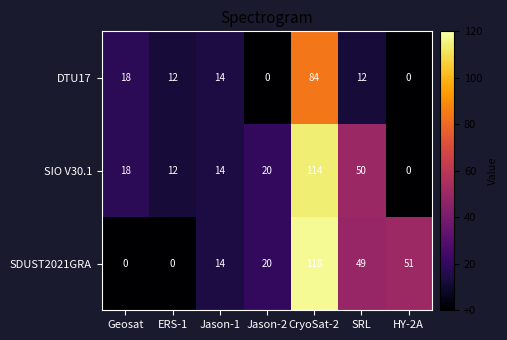

What is the highest value of the DTU17 series?

84